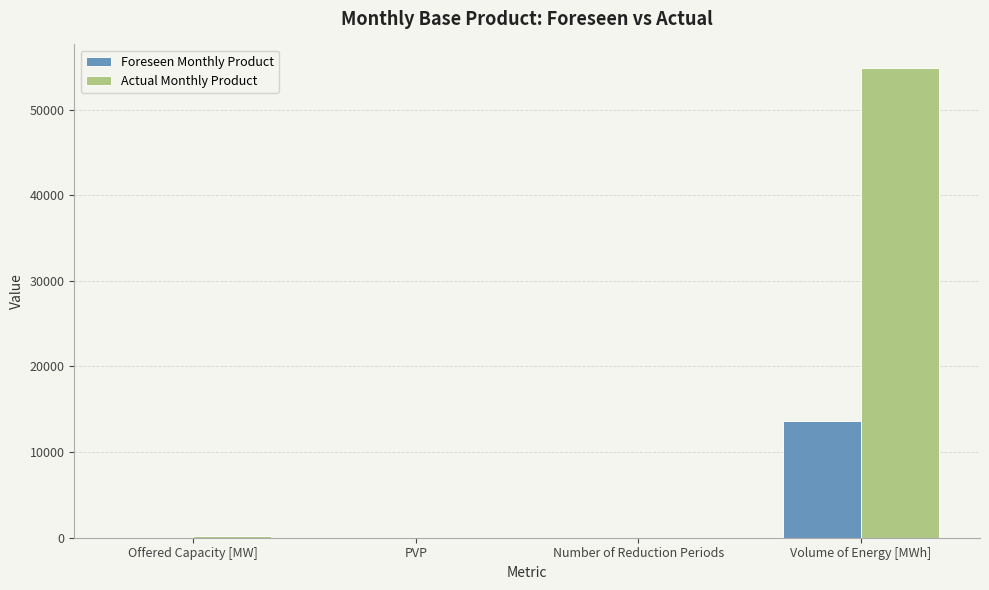

Are the bars grouped side by side (vs. stacked)?

Yes